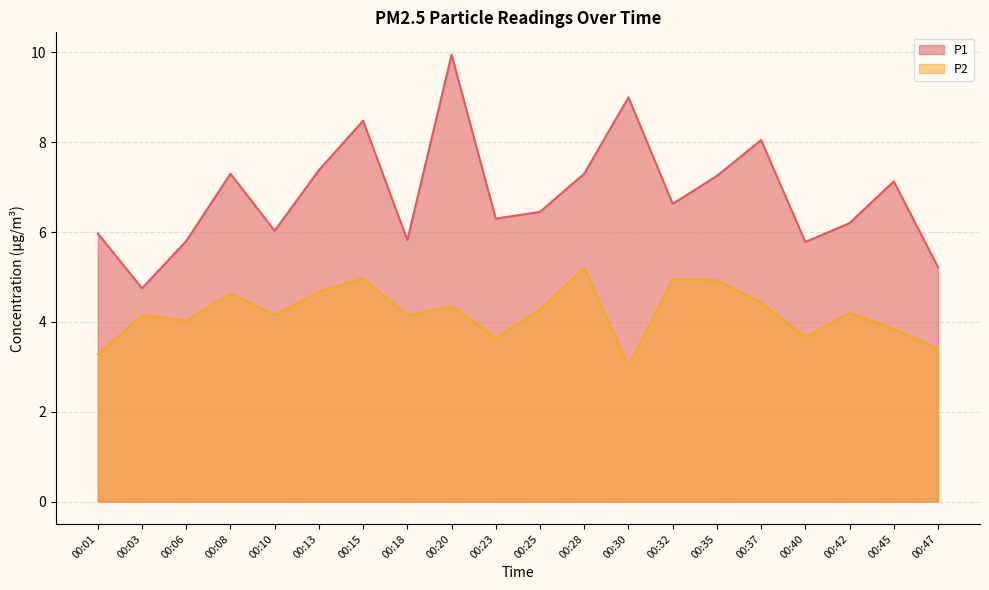

The value of P2 at 00:01 is 3.3. True or false?

True